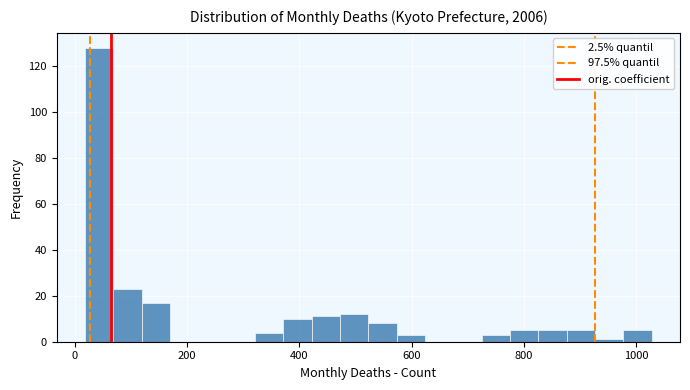

Read against the x-axis, roughly where is the centre of the tallest bar?

40